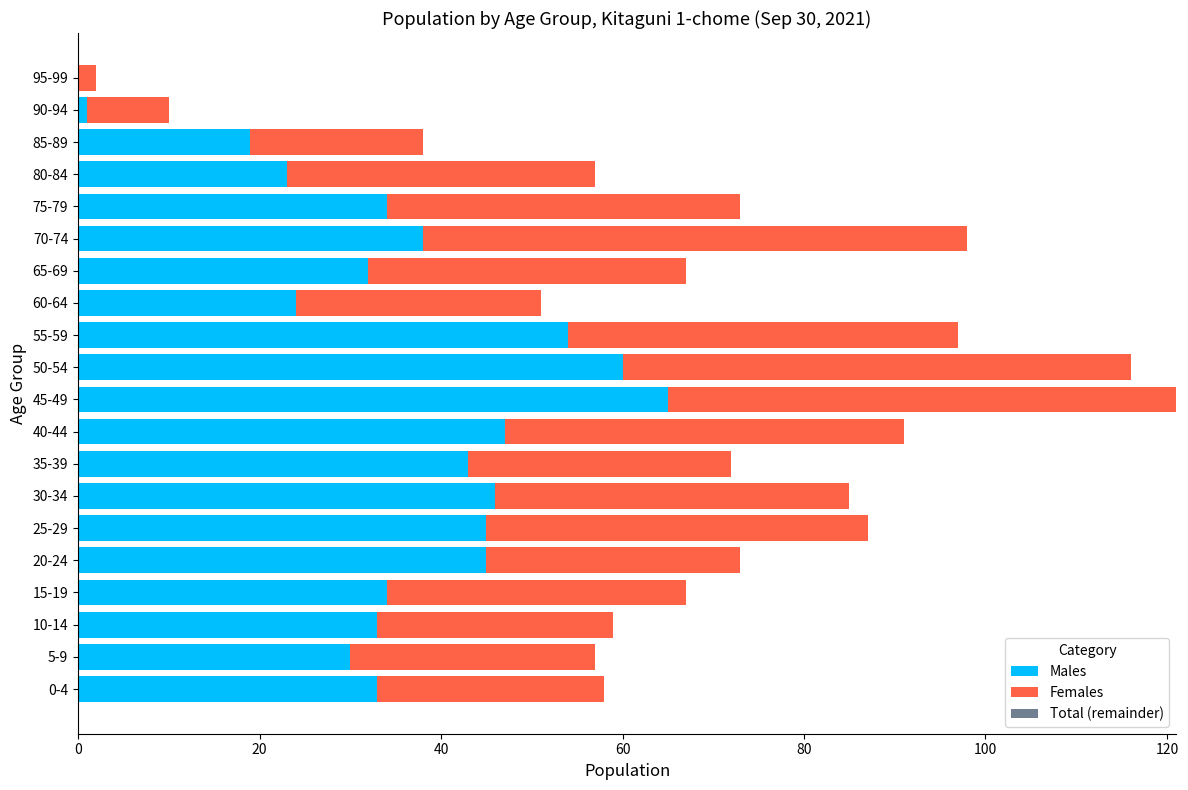

What is the maximum value for Males?

65